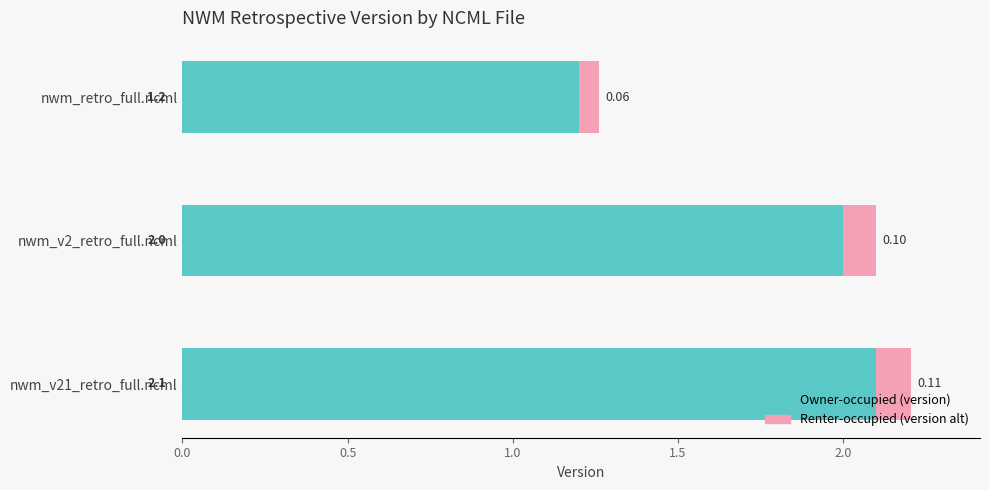

What is the total value across all series at nwm_retro_full.ncml?

1.3